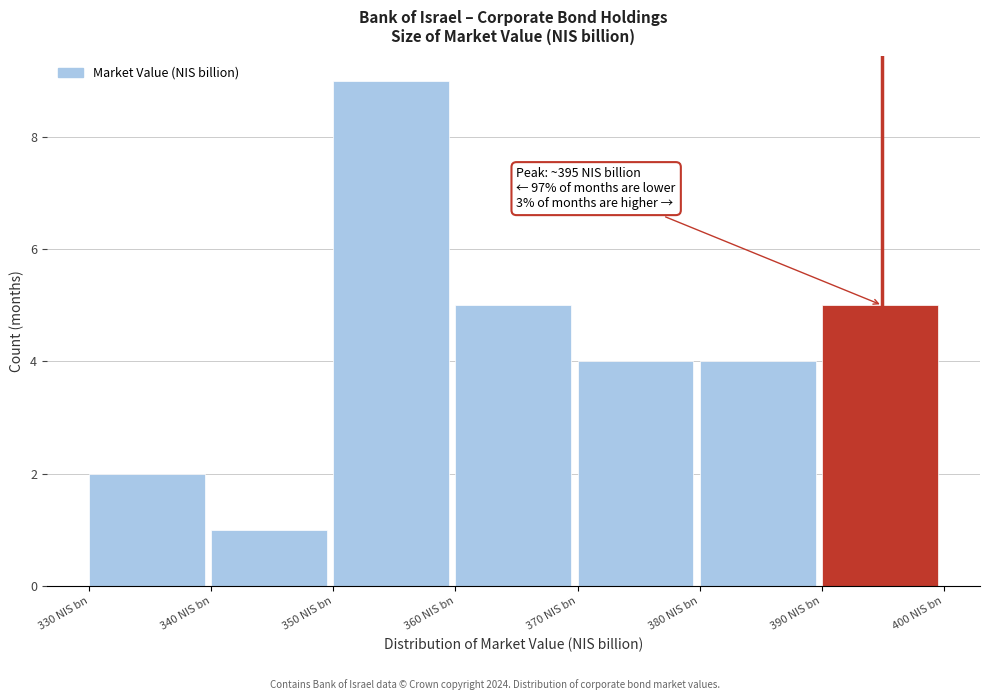

Which range on the x-axis has the tallest bar?

350 to 360